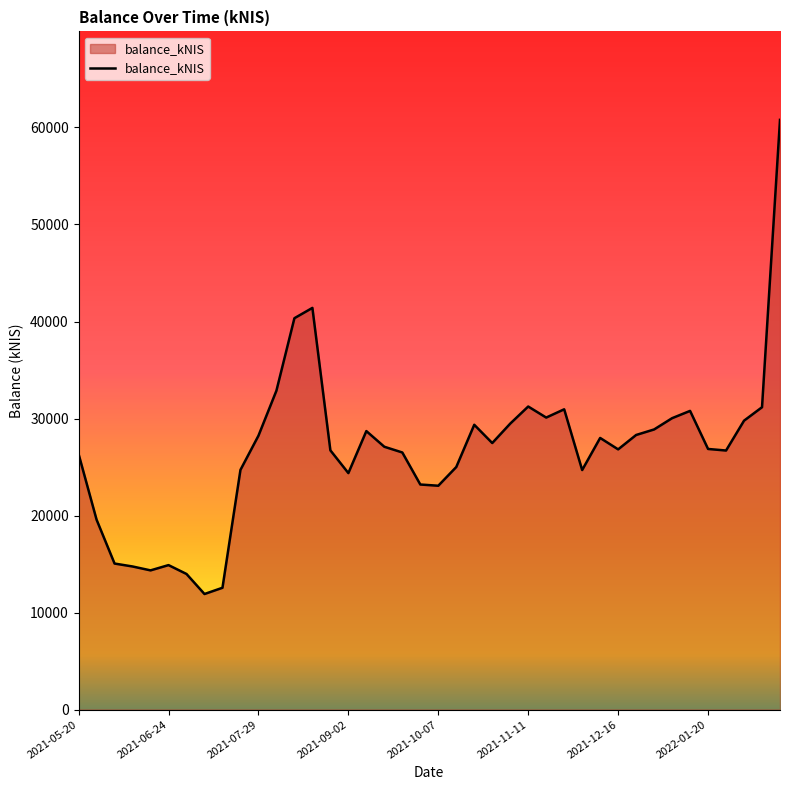

What is the maximum value shown in the chart?

60781.6